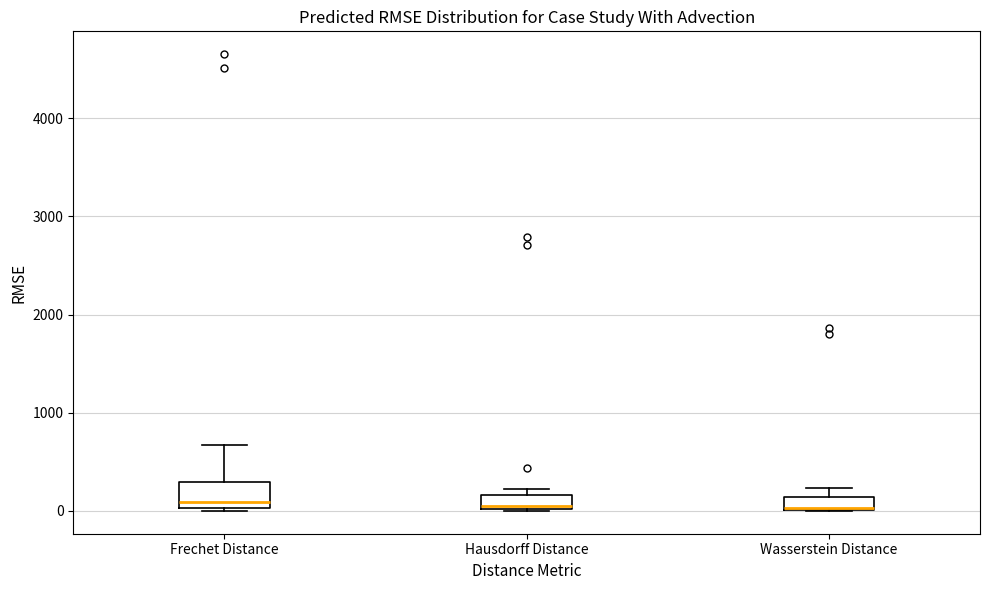

Where is the lower edge of the box for Hausdorff Distance on the y-axis? The values are not printed on the chart, so give them approximately, as read against the axis.

0